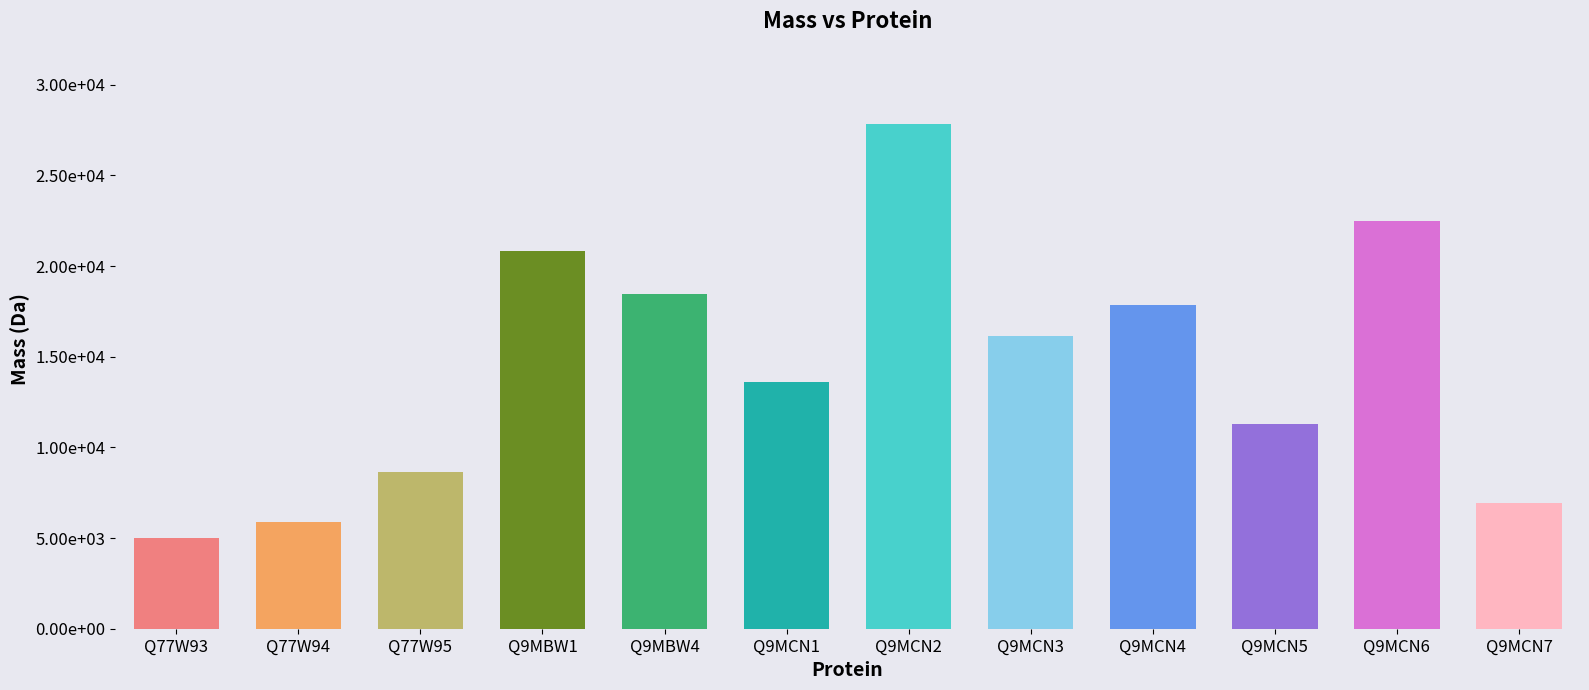

True or false: the data shows 3308.5 at Q9MCN7.

False